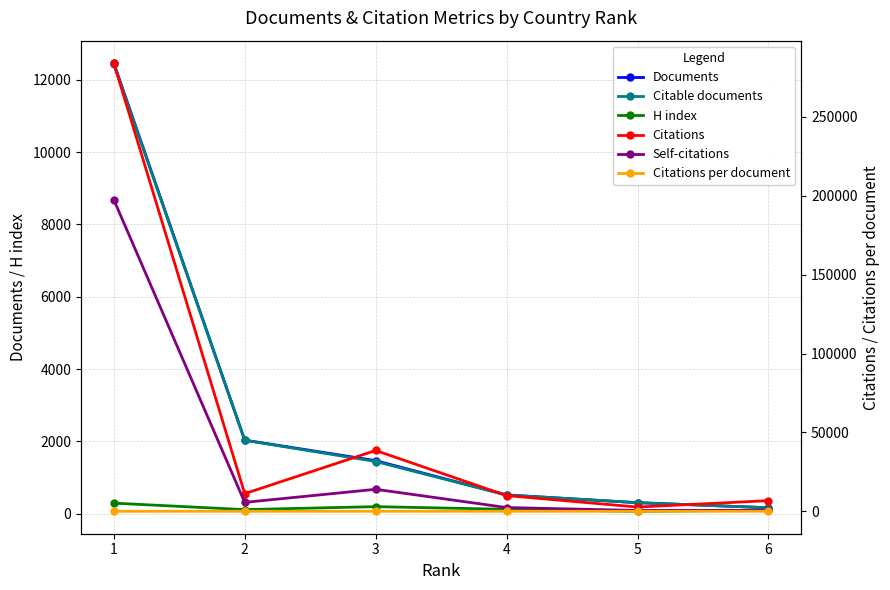

Which has a higher value, 3 or 5?

3